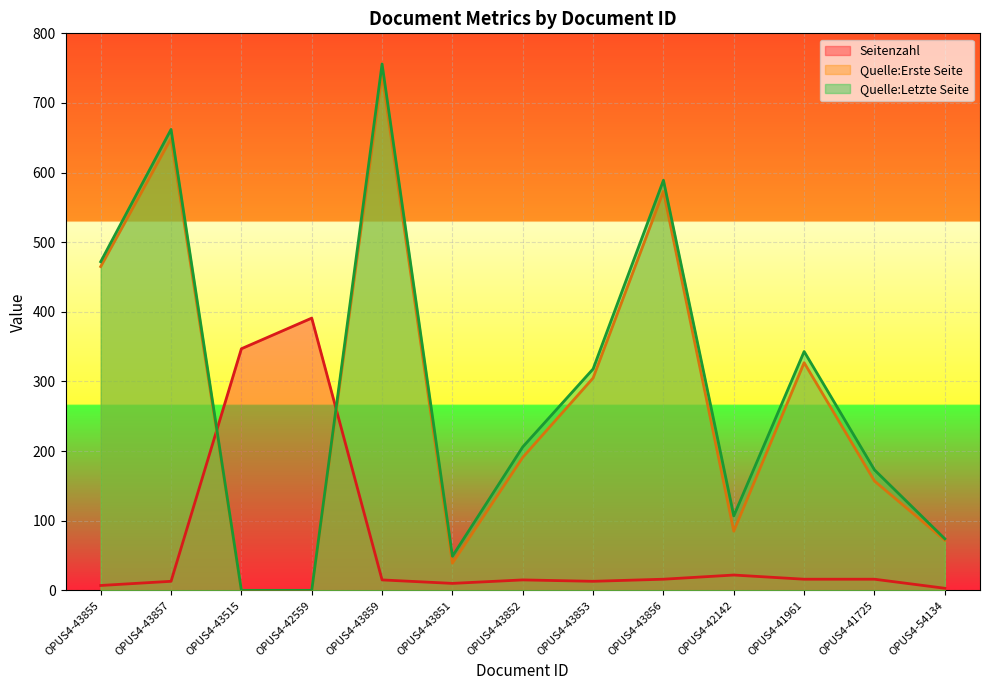

At which category is the sum across all series the highest?

OPUS4-43859